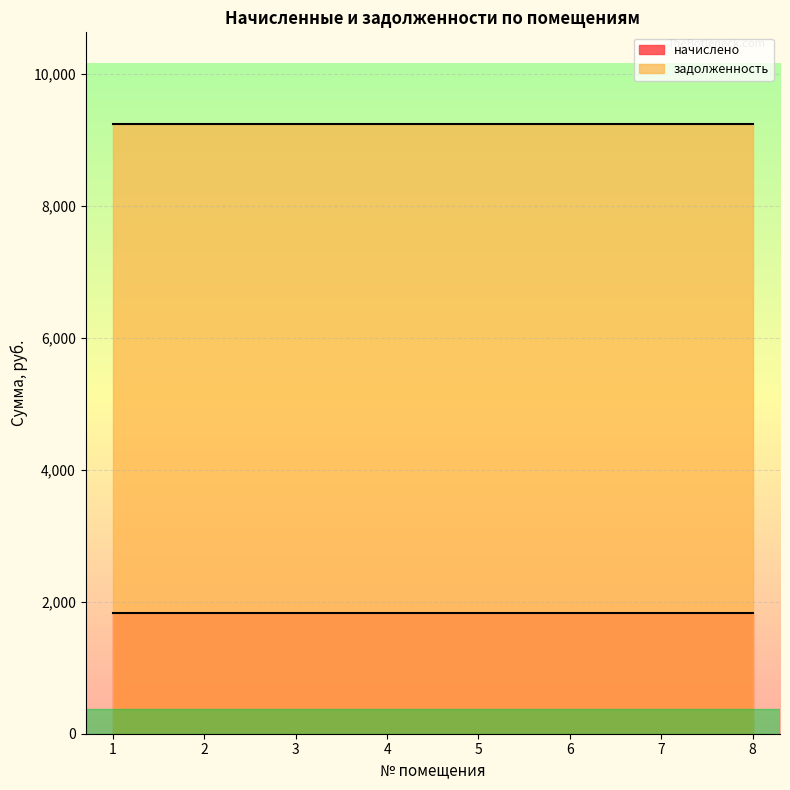

Reading right to left, extract all data points from this chart.

начислено: 1837.1	1837.1	1837.1	1837.1	1837.1	1837.1	1837.1	1837.1
задолженность: 9244.8	9244.8	9244.8	9244.8	9244.8	9244.8	9244.8	9244.8